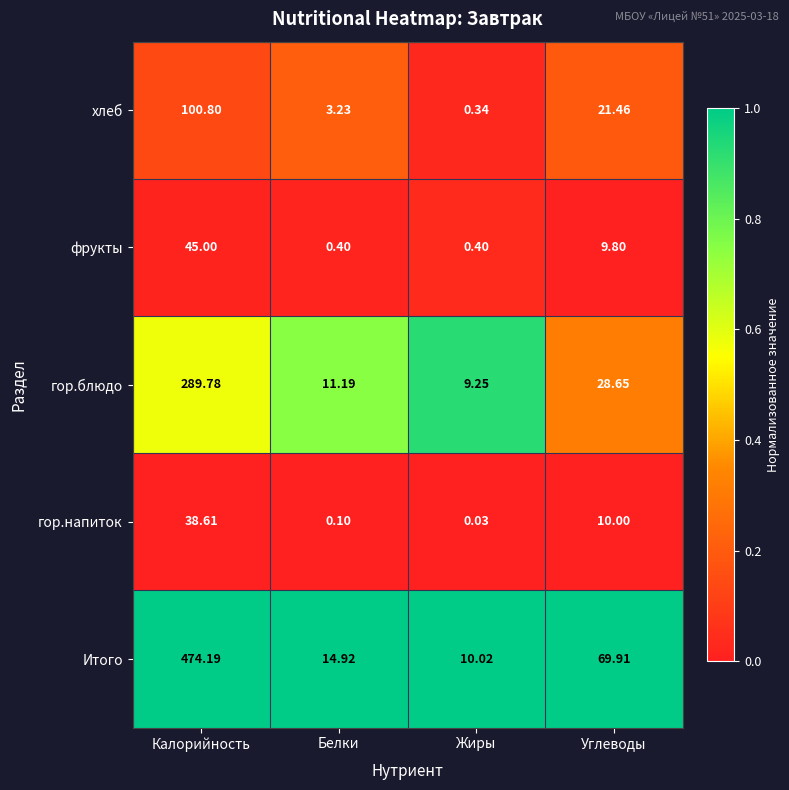

Rank the series at Калорийность from highest to lowest value.

Итого, гор.блюдо, хлеб, фрукты, гор.напиток